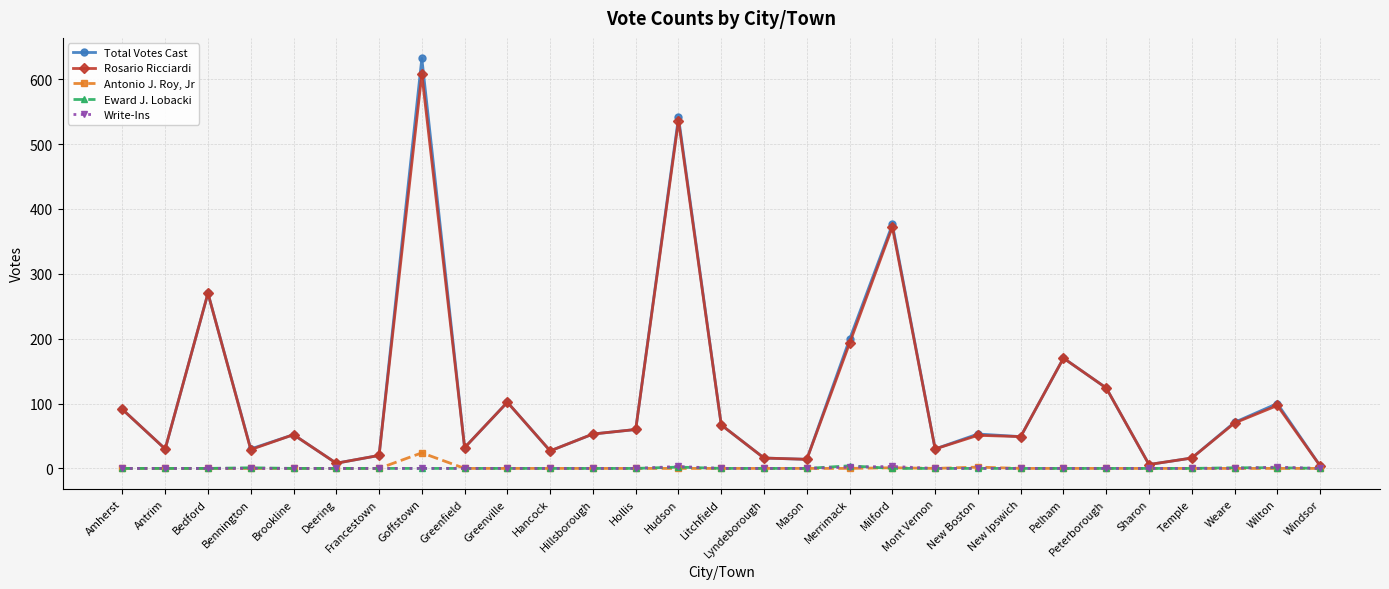

What is the spread (max minus min) of values at Peterborough?

124